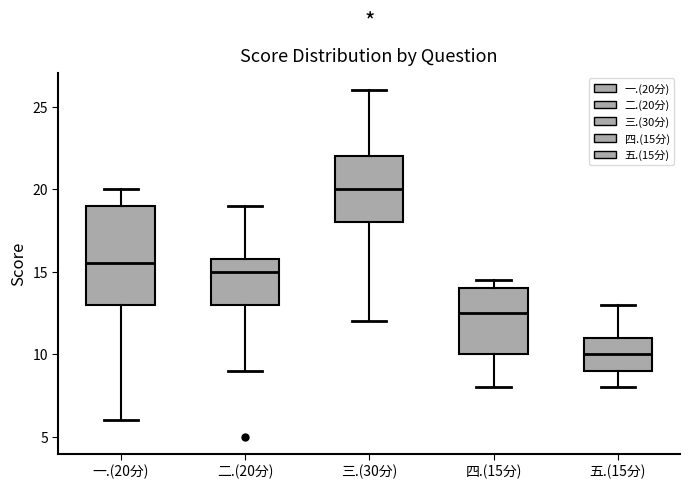

Which box has the lowest median line?

五.(15分)